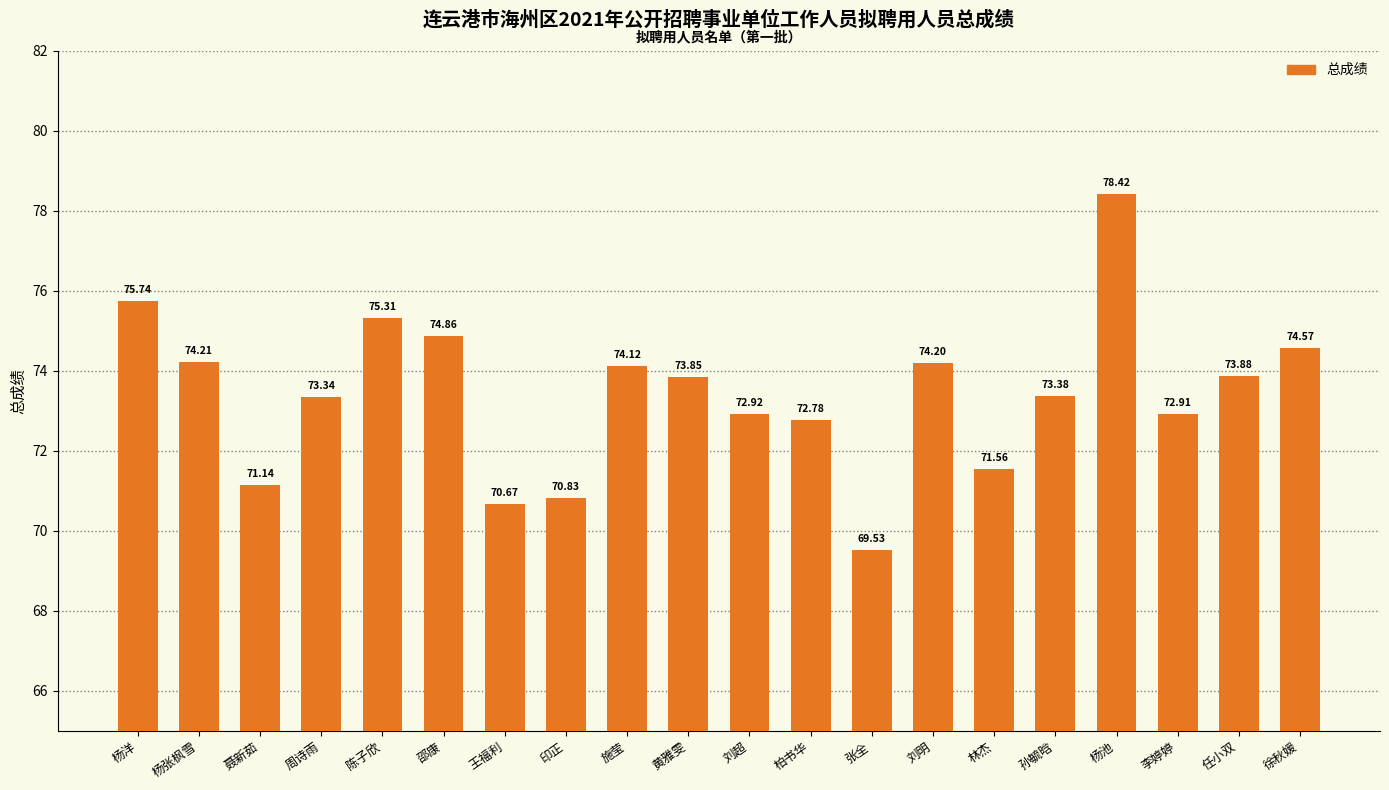

What is the difference between the values at 王福利 and 孙毓晗?

2.7